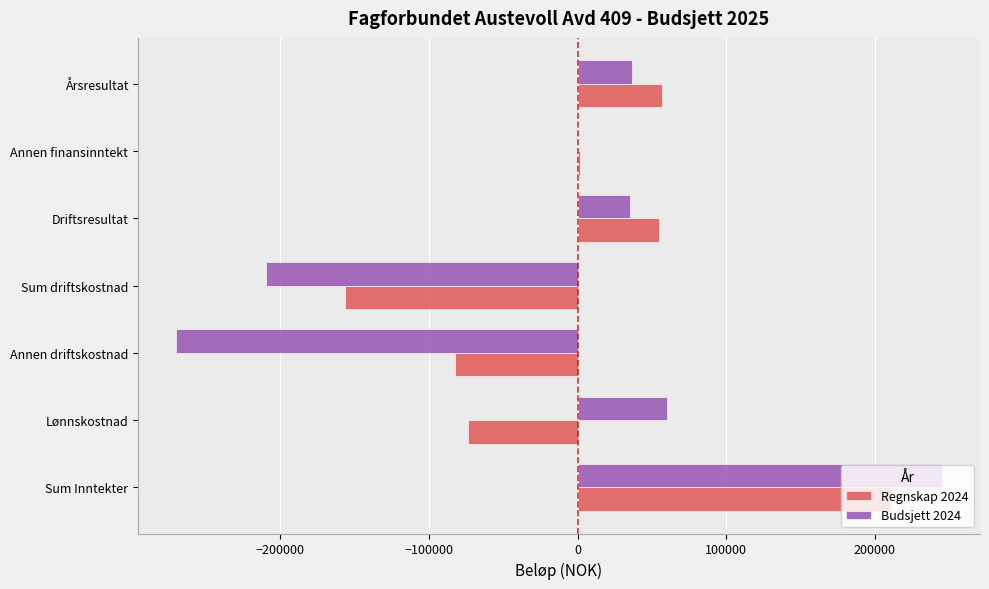

What is the total value across all series at Lønnskostnad?

-13806